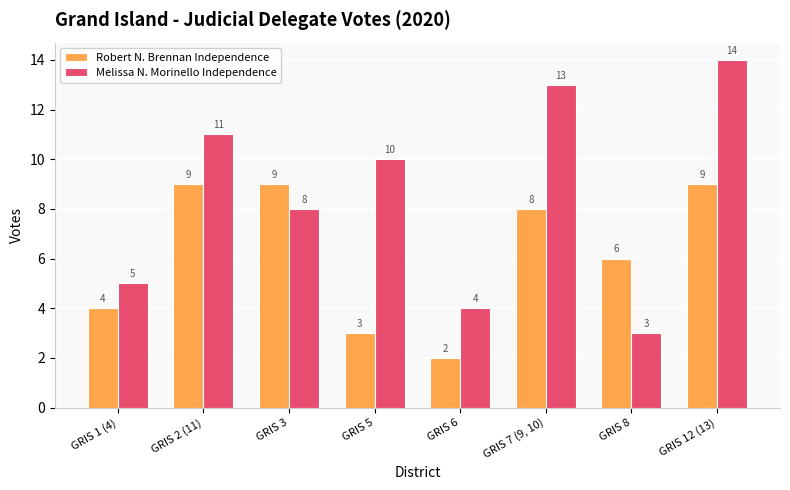

Which series has the largest range (max minus min)?

Melissa N. Morinello Independence